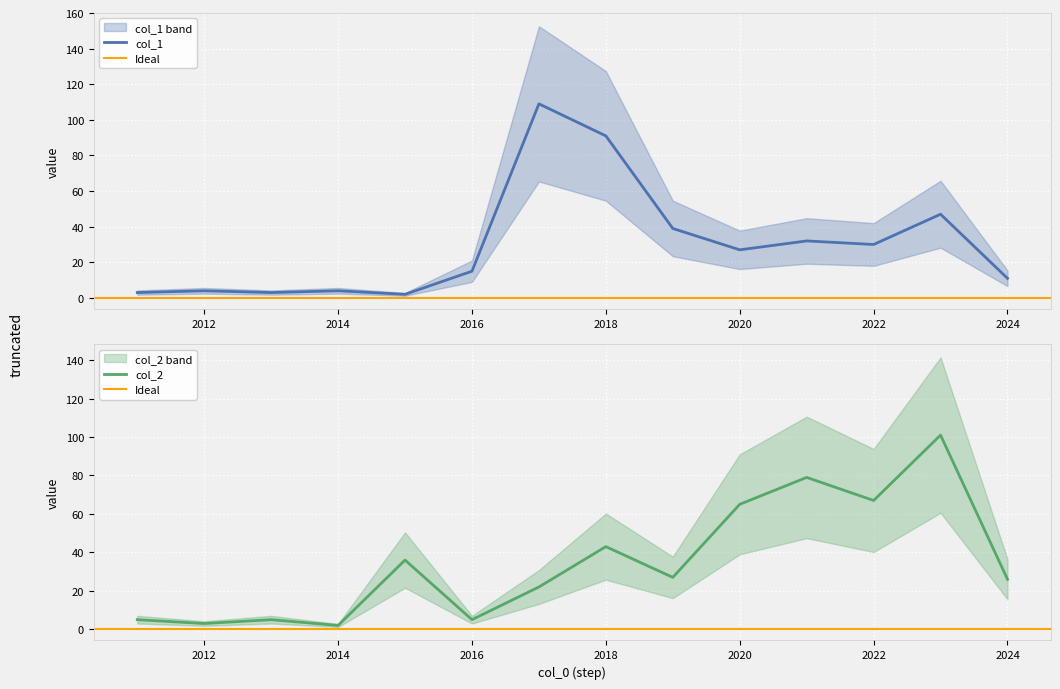

Is it true that col_2 equals 2 at 2014?

True